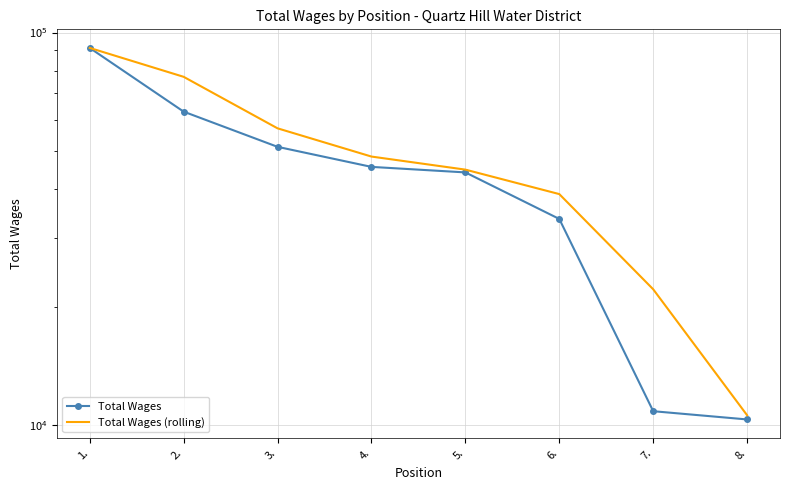

Is this an area chart (filled region under the line)?

No